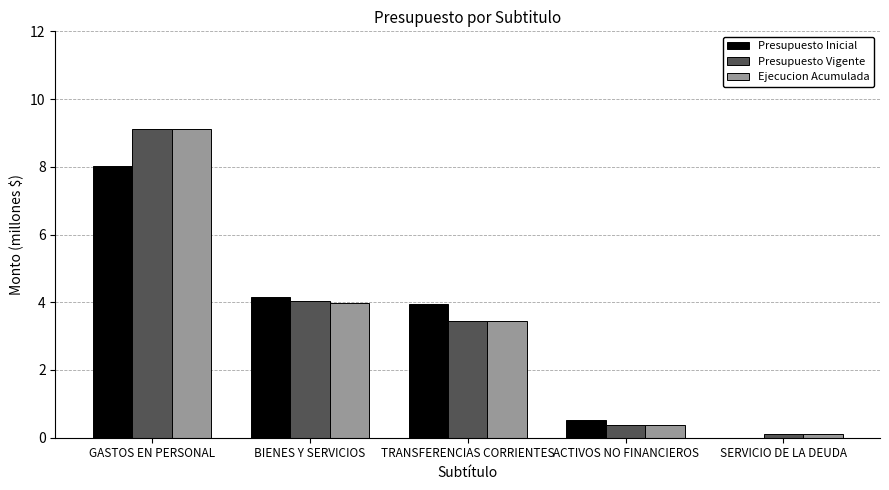

What is the difference between the Ejecucion Acumulada values at ACTIVOS NO FINANCIEROS and BIENES Y SERVICIOS?

3.6